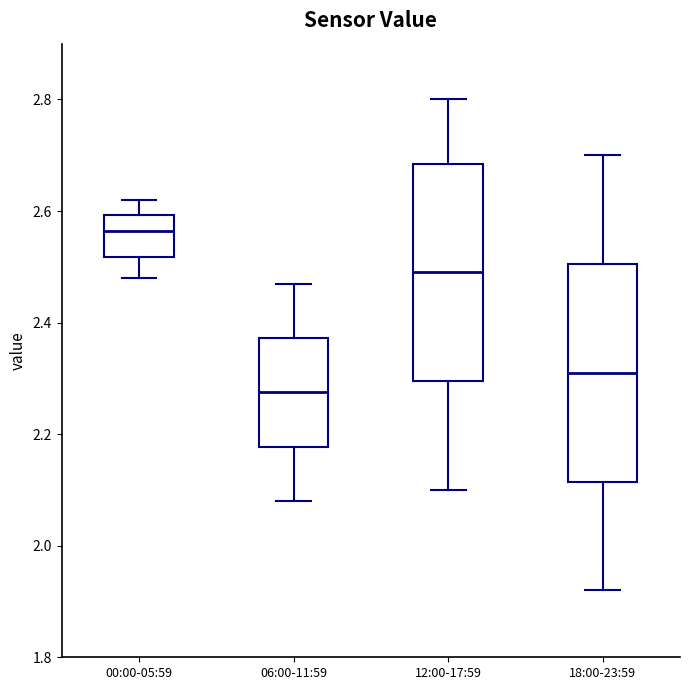

Reading left to right, transcribe this box plot: for each box, give where its median line is, the range the box spans, and where its two whiskers end, as read against the y-axis. The values are not printed on the chart, so give them approximately, as read against the axis.

00:00-05:59: median 2.56, box 2.52 to 2.60, whiskers 2.48 to 2.62
06:00-11:59: median 2.28, box 2.18 to 2.38, whiskers 2.08 to 2.48
12:00-17:59: median 2.50, box 2.30 to 2.68, whiskers 2.10 to 2.80
18:00-23:59: median 2.32, box 2.12 to 2.50, whiskers 1.92 to 2.70